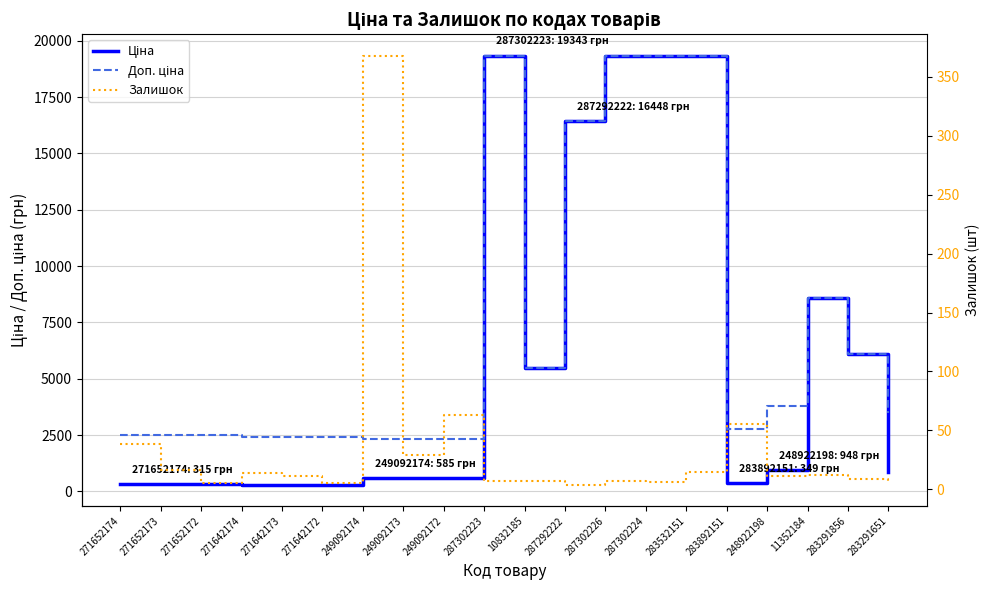

What is the average value of the Доп. ціна series?

7292.5